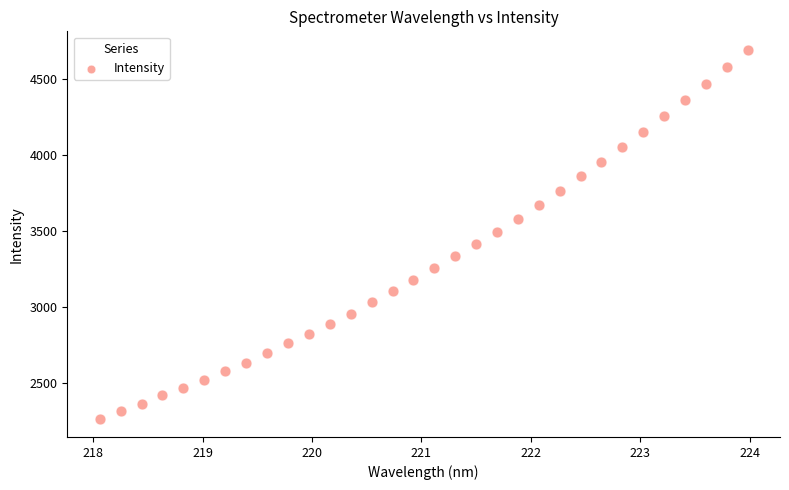

What is the range of Y values (max minus min)?

2425.6